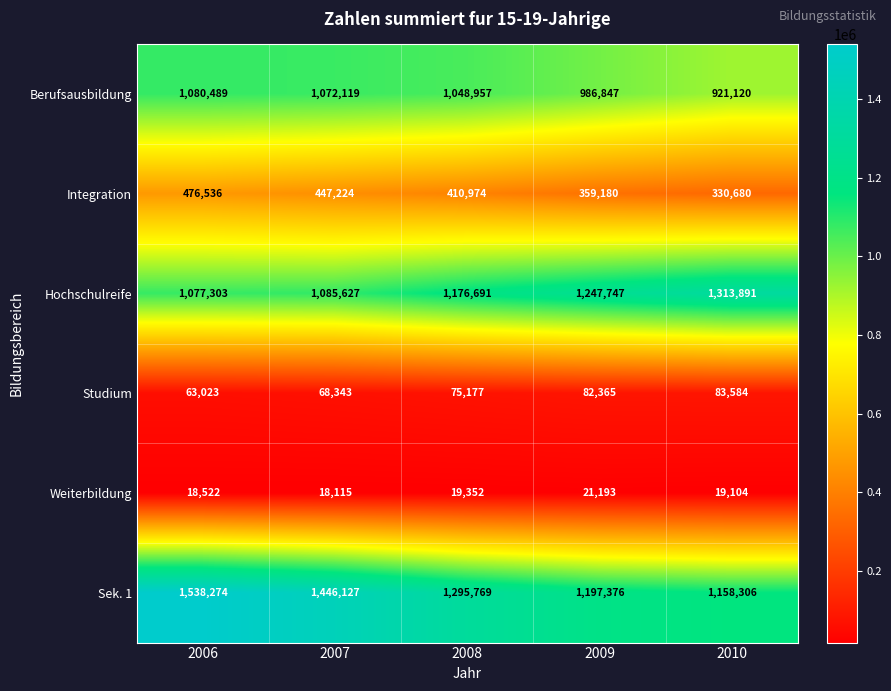

Rank the series by their maximum value, from highest to lowest.

Sek. 1, Hochschulreife, Berufsausbildung, Integration, Studium, Weiterbildung